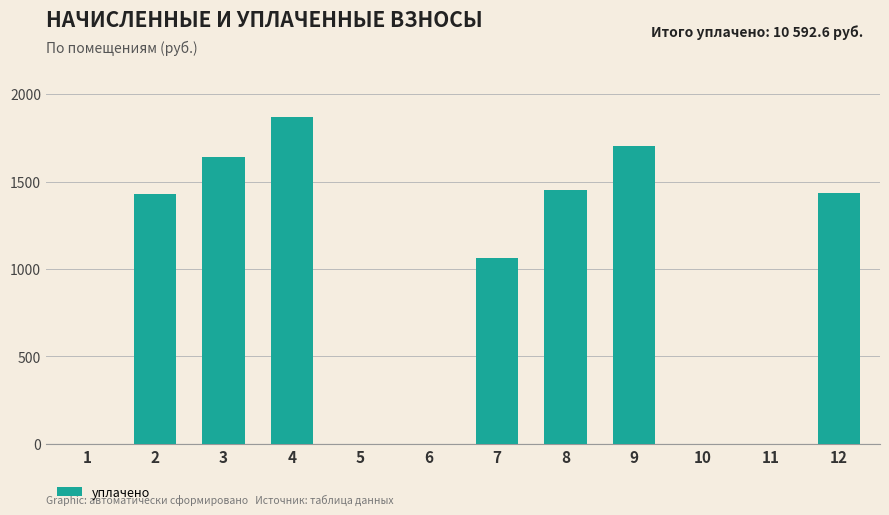

What is the change in value from 3 to 5?

-1642.1